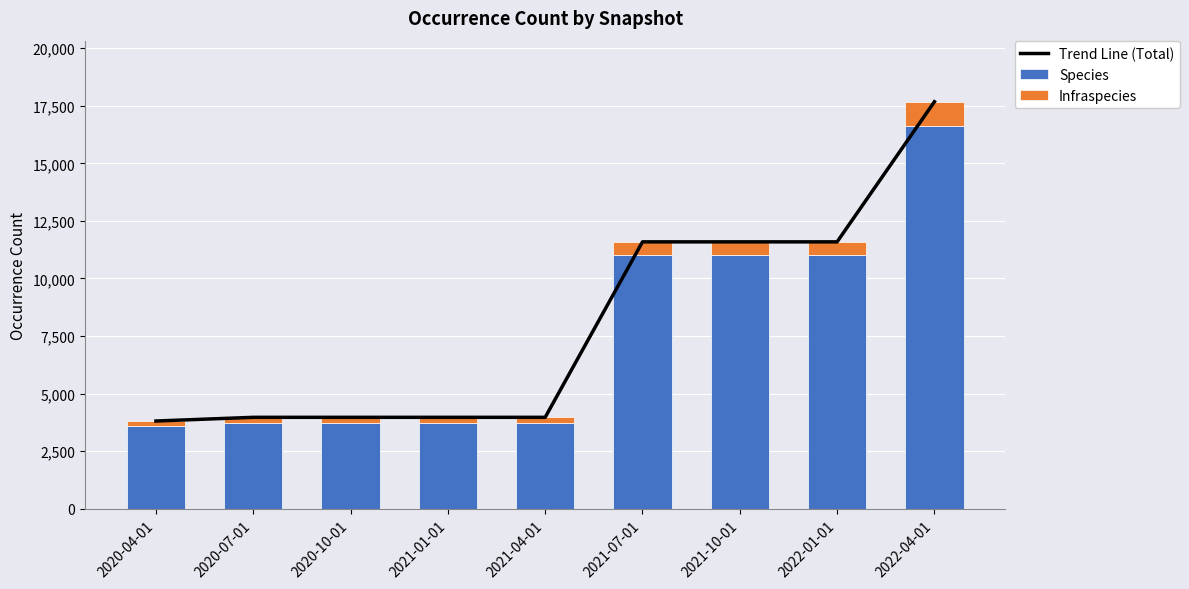

What is the smallest value displayed?

218